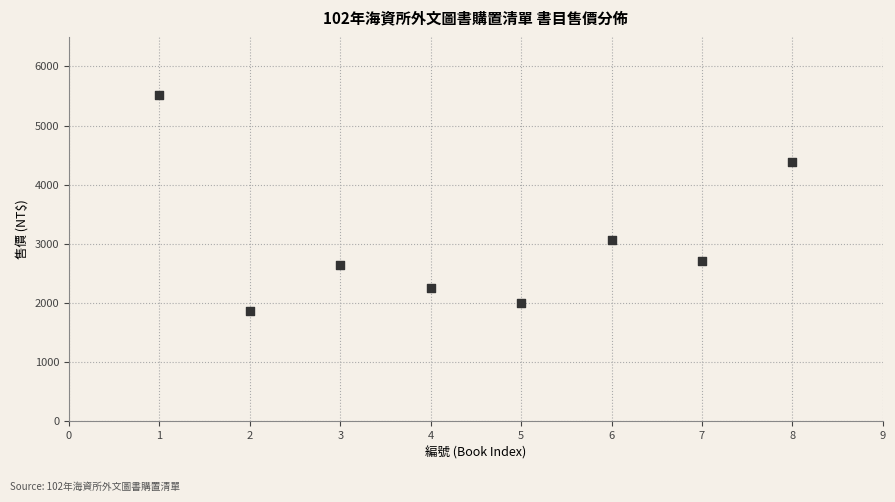

What is the average X value?

4